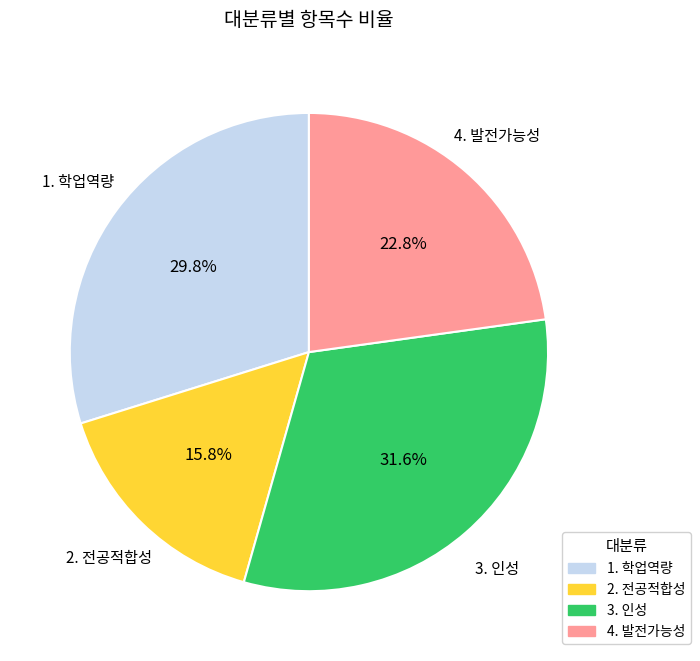

Is there a majority slice in this chart?

No